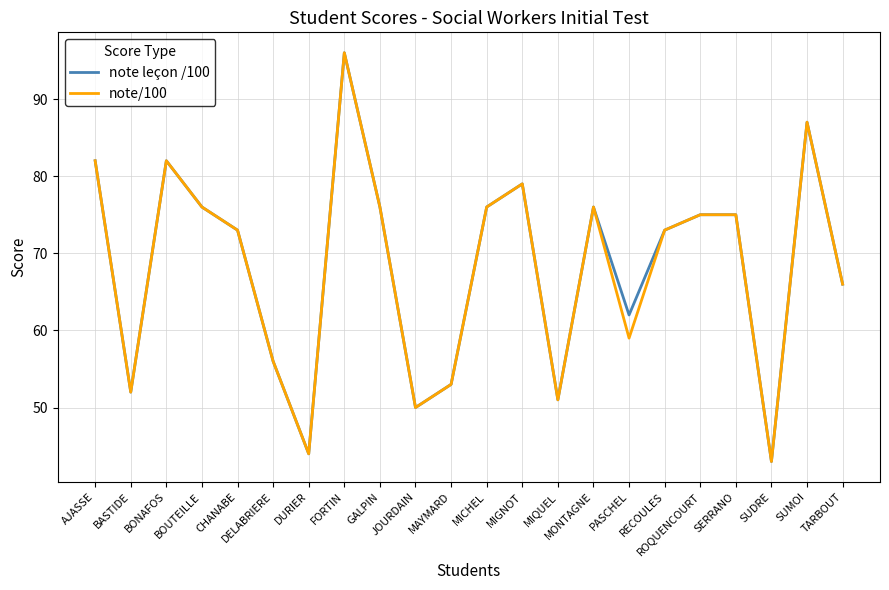

Is this an area chart (filled region under the line)?

No